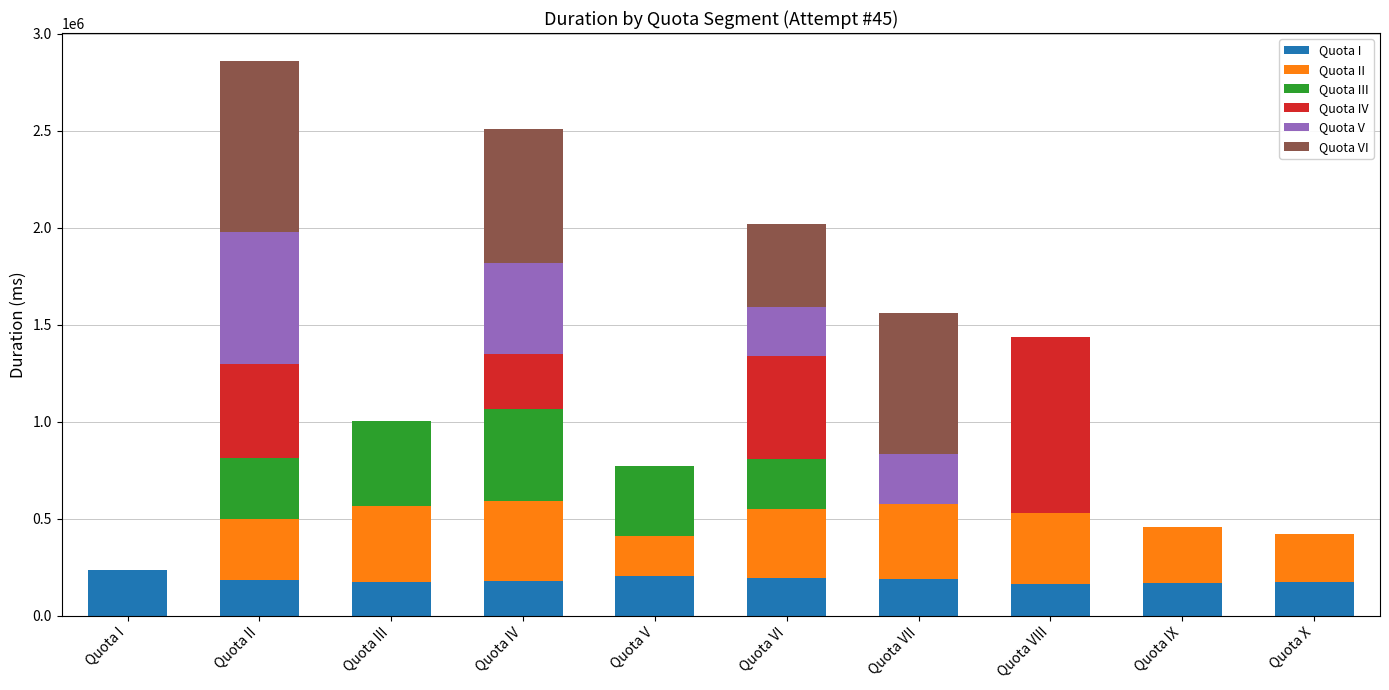

What is the approximate value of Quota I at Quota IX?

166075